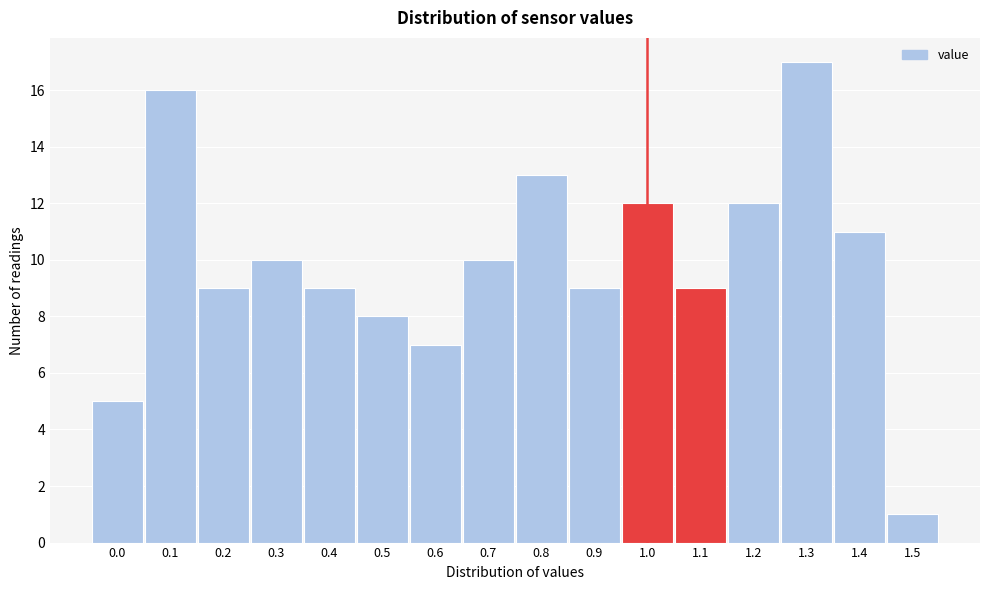

Reading left to right, extract all data points from this chart.

0.0=5	0.1=16	0.2=9	0.3=10	0.4=9	0.5=8	0.6=7	0.7=10	0.8=13	0.9=9	1.0=12	1.1=9	1.2=12	1.3=17	1.4=11	1.5=1